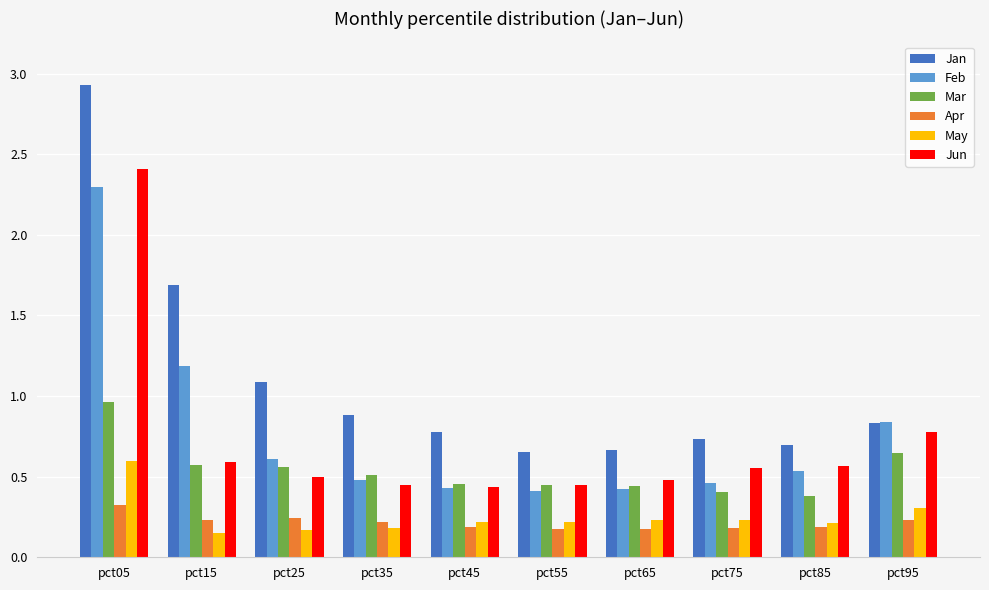

Is the value of Jan at pct95 greater than the value of Apr at pct55?

Yes